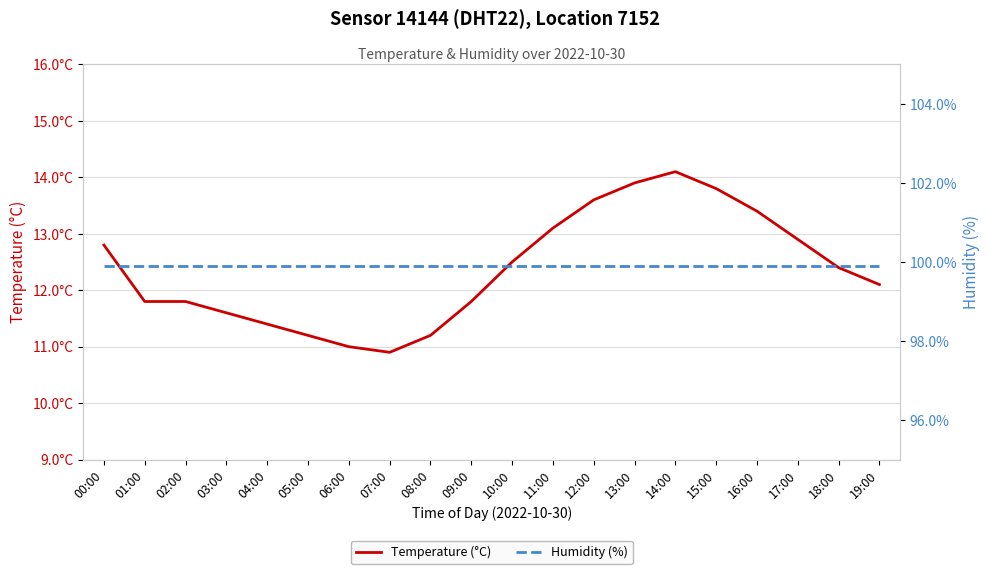

Is the value of Temperature (°C) at 16:00 greater than the value of Humidity (%) at 02:00?

No